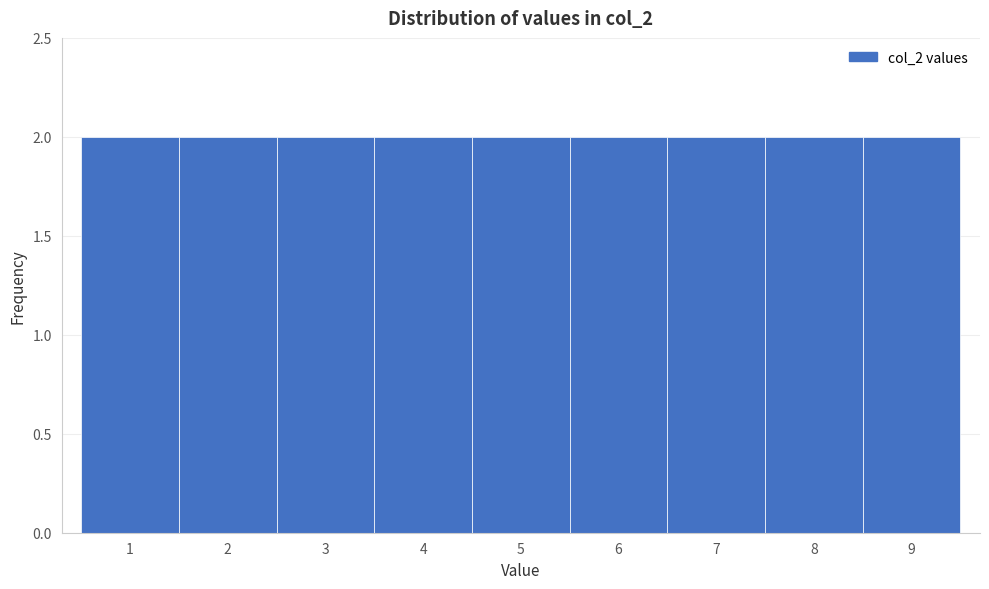

Reading left to right, list every bar in this chart as the range it spans on the x-axis followed by its height. The values are not printed on the chart, so give them approximately, as read against the axis.

0.5 to 1.5: 2
1.5 to 2.5: 2
2.5 to 3.5: 2
3.5 to 4.5: 2
4.5 to 5.5: 2
5.5 to 6.5: 2
6.5 to 7.5: 2
7.5 to 8.5: 2
8.5 to 9.5: 2